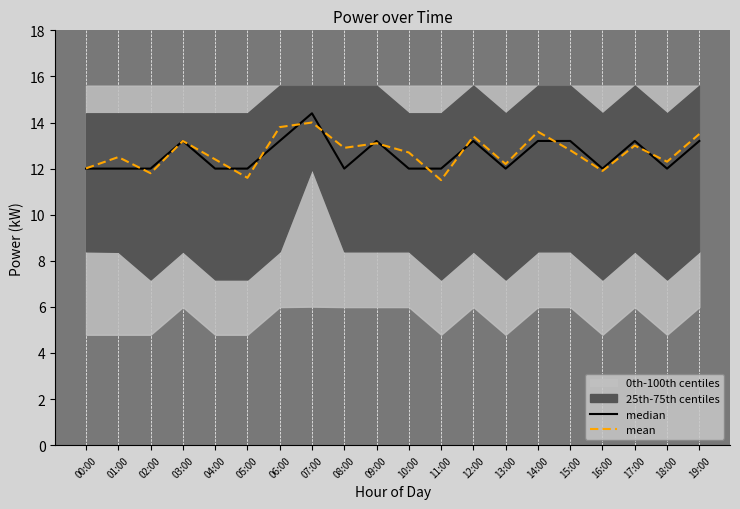

What is the maximum value for median?

14.4